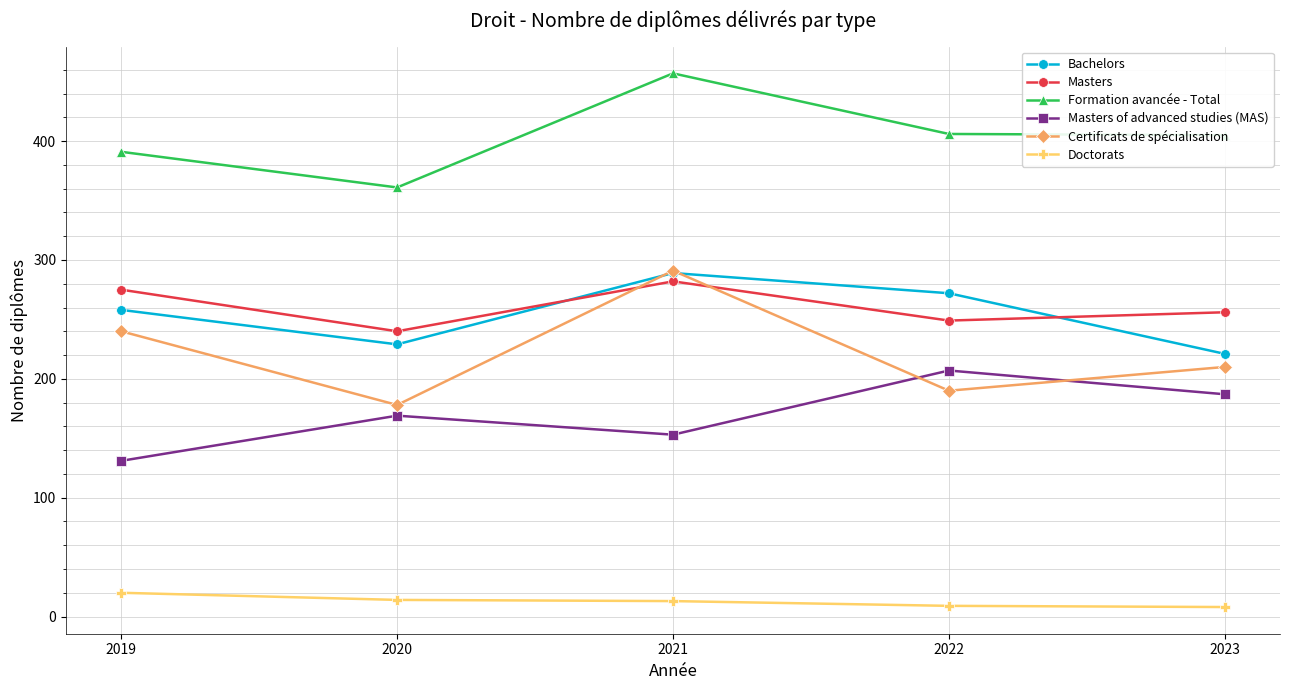

Count the number of categories in the chart.

5